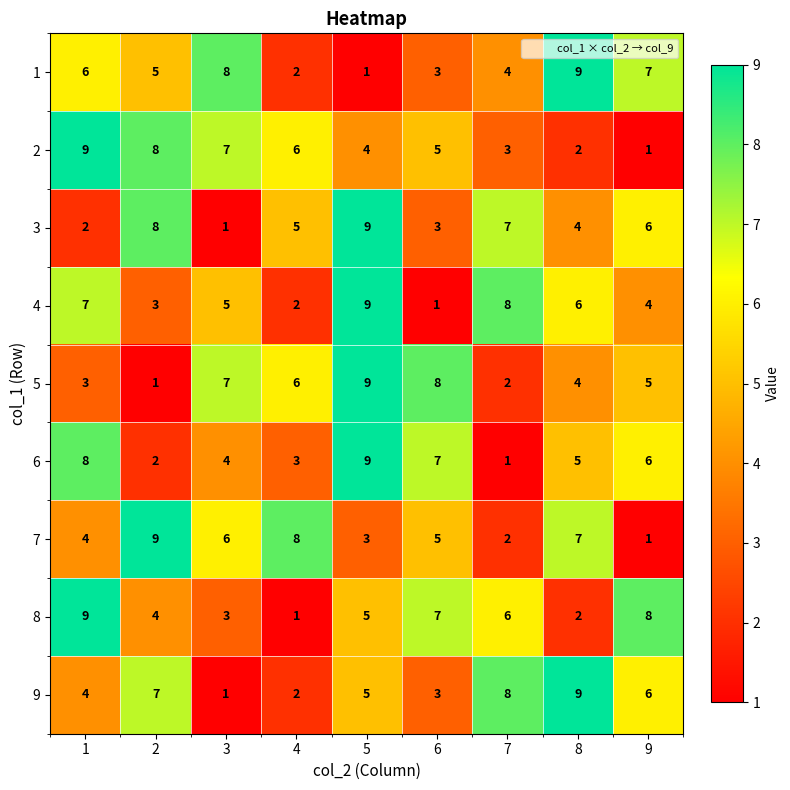

The value of 3 at 5 is 13. True or false?

False